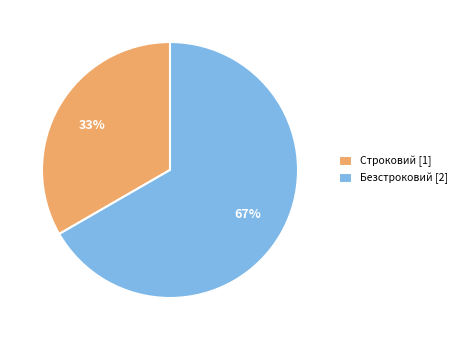

Count the number of slices in the pie.

2